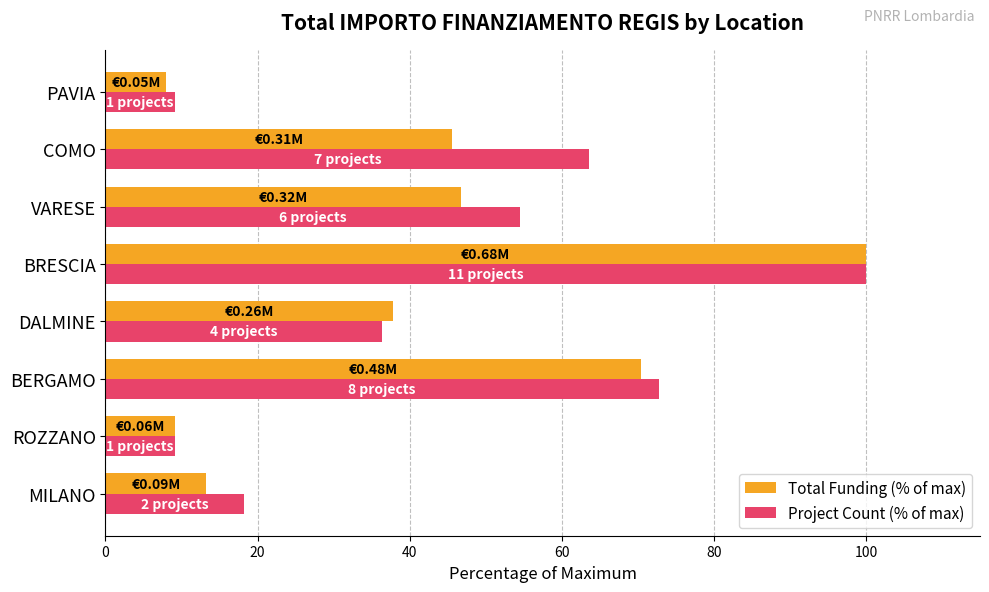

At which category is the sum across all series the highest?

BRESCIA